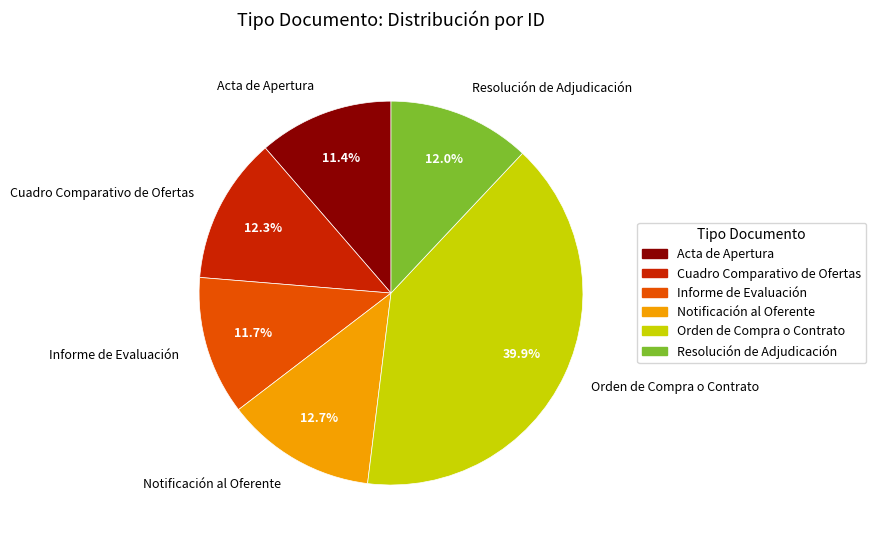

What is the ratio of the value at Orden de Compra o Contrato to the value at Informe de Evaluación?

3.4